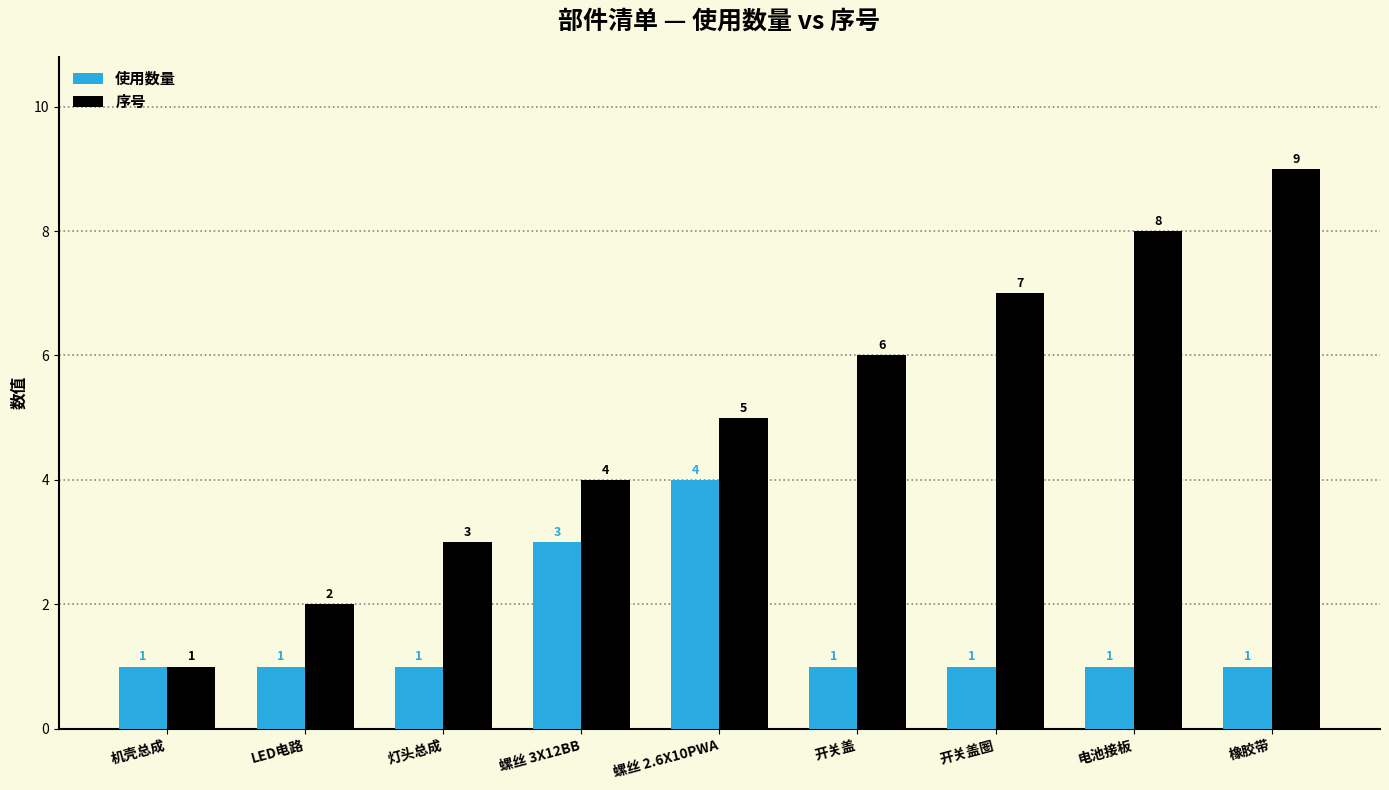

Reading left to right, extract all data points from this chart.

使用数量: 机壳总成=1	LED电路=1	灯头总成=1	螺丝 3X12BB=3	螺丝 2.6X10PWA=4	开关盖=1	开关盖圈=1	电池接板=1	橡胶带=1
序号: 机壳总成=1	LED电路=2	灯头总成=3	螺丝 3X12BB=4	螺丝 2.6X10PWA=5	开关盖=6	开关盖圈=7	电池接板=8	橡胶带=9